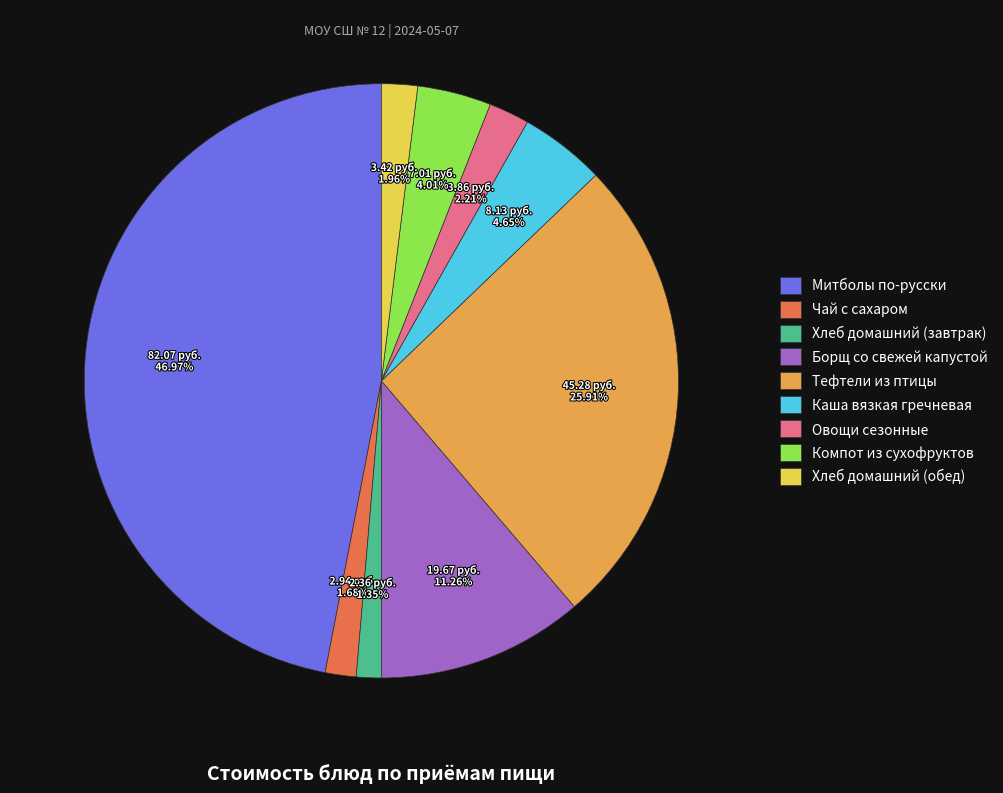

Which category has the biggest portion of the pie?

Митболы по-русски